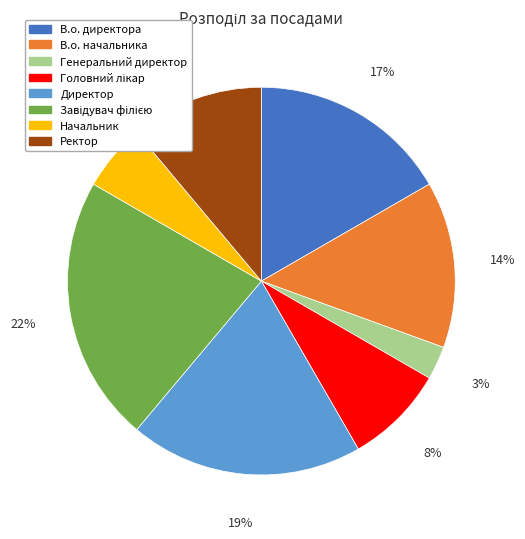

True or false: Начальник accounts for 18% of the total.

False